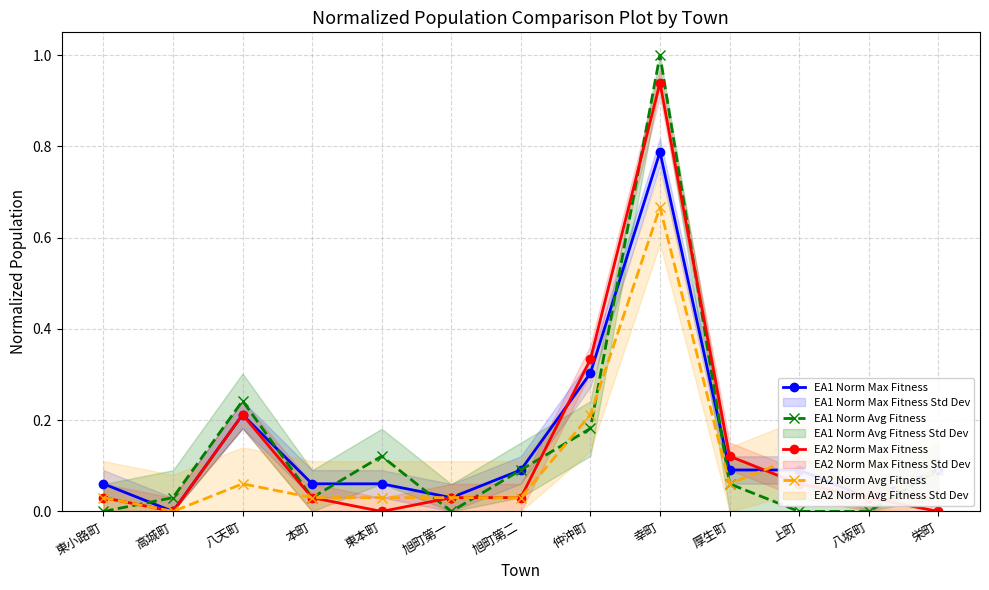

Which series has the largest total across all categories?

EA1 Norm Max Fitness